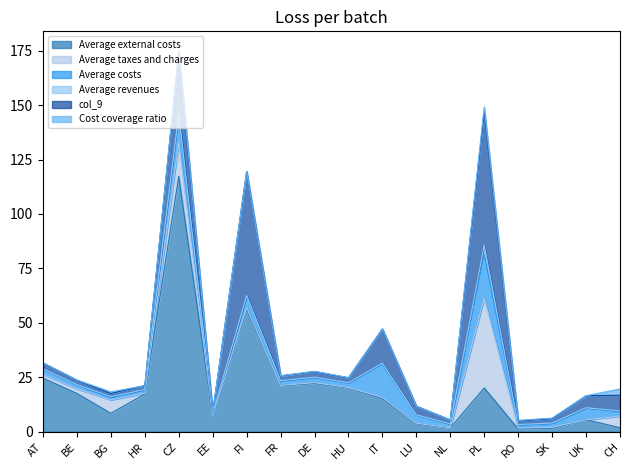

At which category is the sum across all series the highest?

CZ